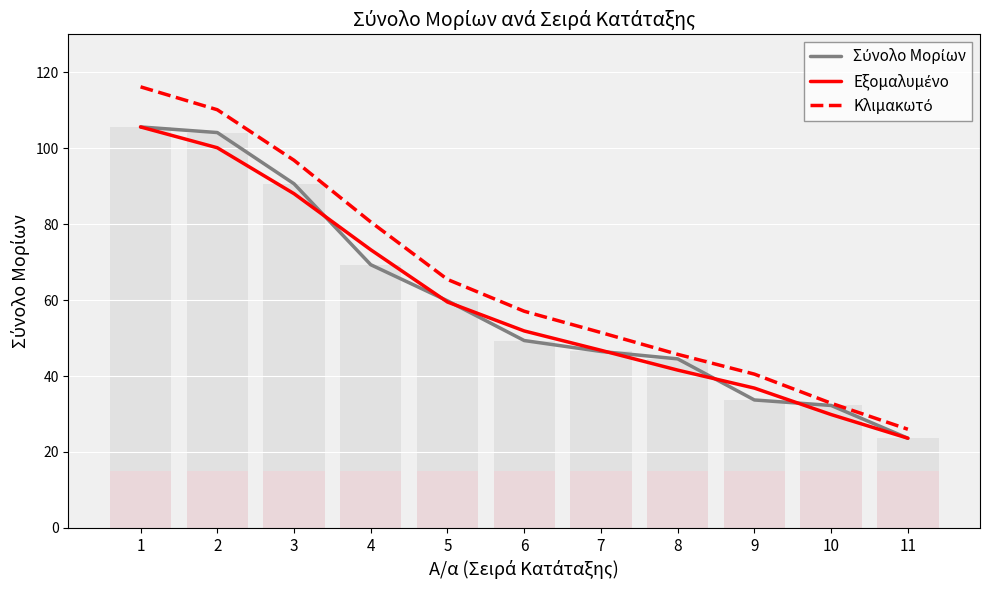

How many groups of bars are there?

11